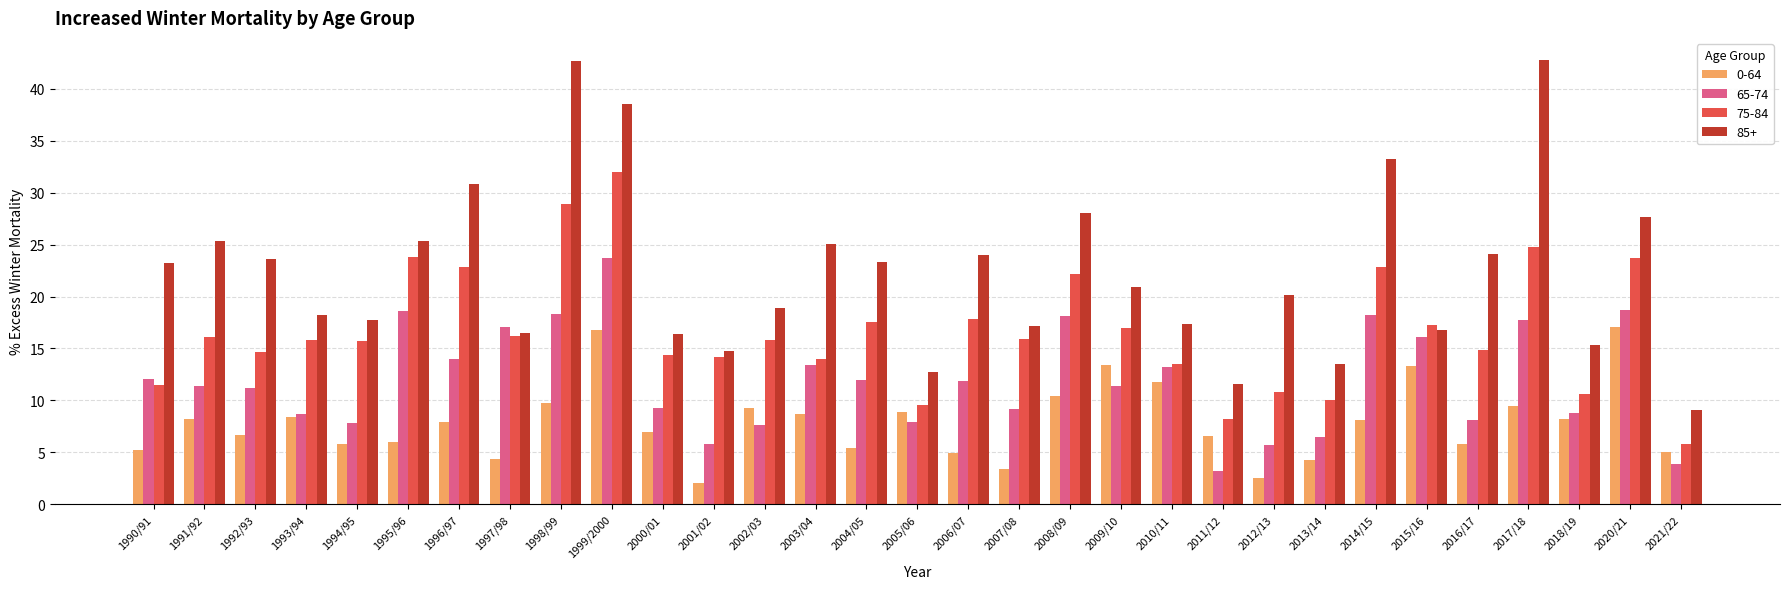

At 2013/14, list the series in order from largest to smallest.

85+, 75-84, 65-74, 0-64